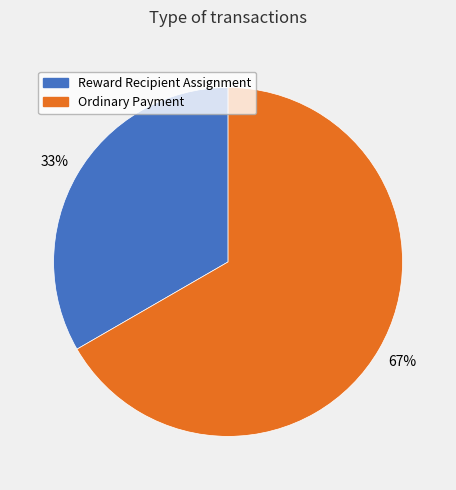

The Reward Recipient Assignment slice represents 33% of the pie. True or false?

True